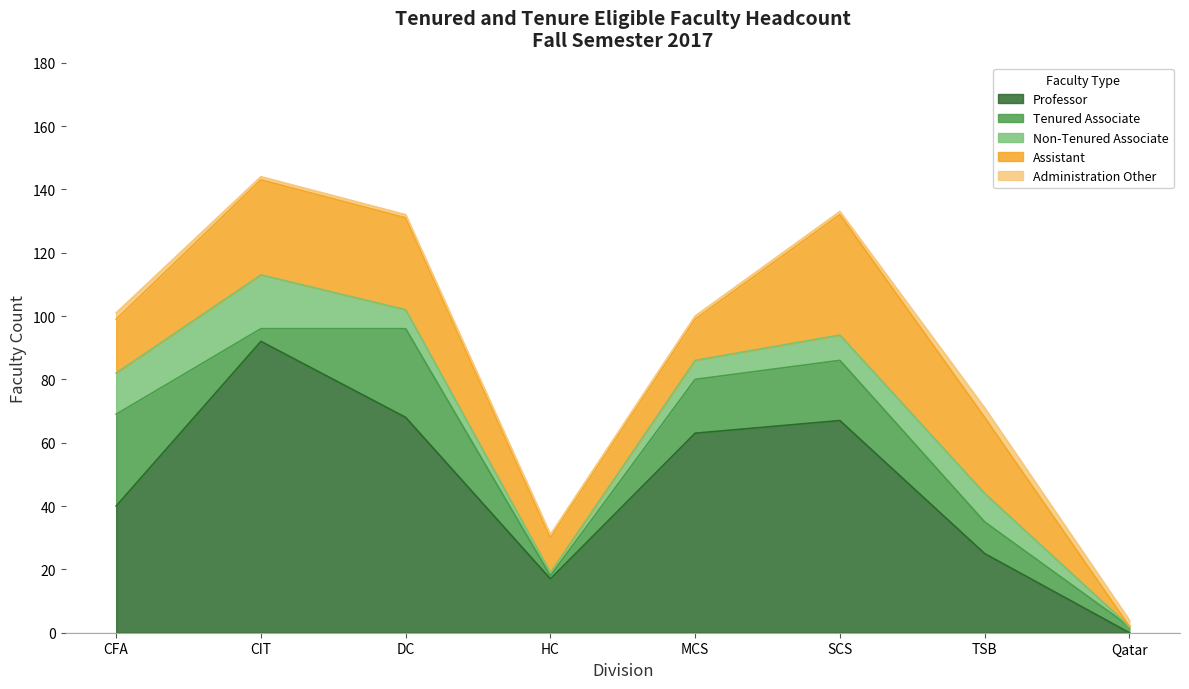

What is the difference between the second highest and minimum values in the Professor series?

68